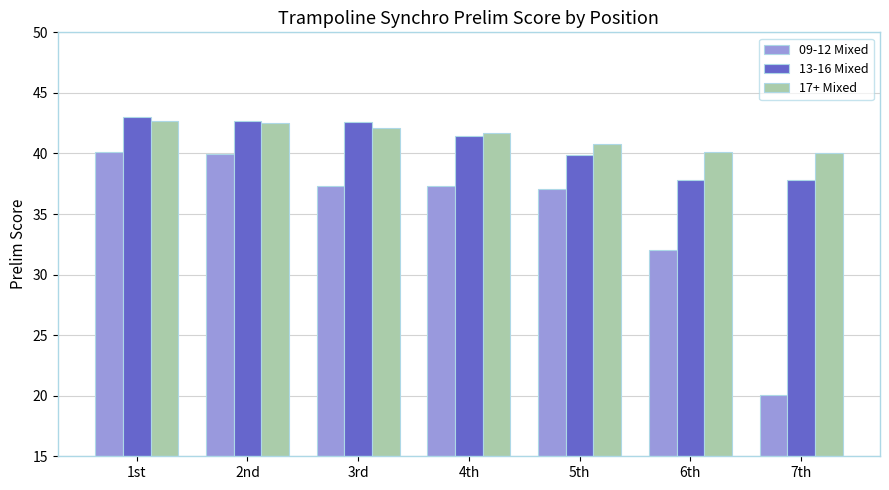

How many data points in 17+ Mixed are above 41?

4